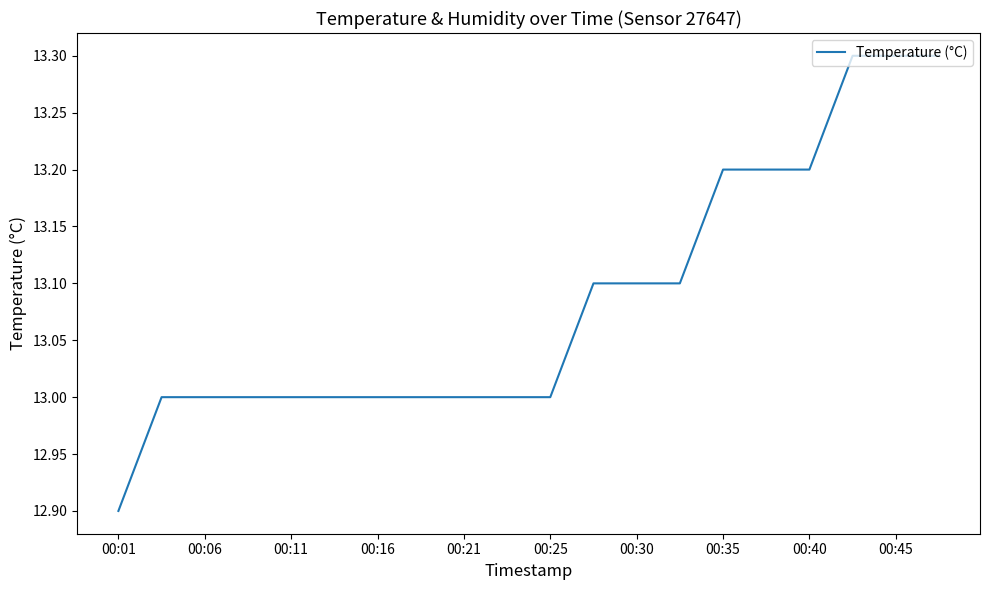

What is the greatest value displayed?

13.3